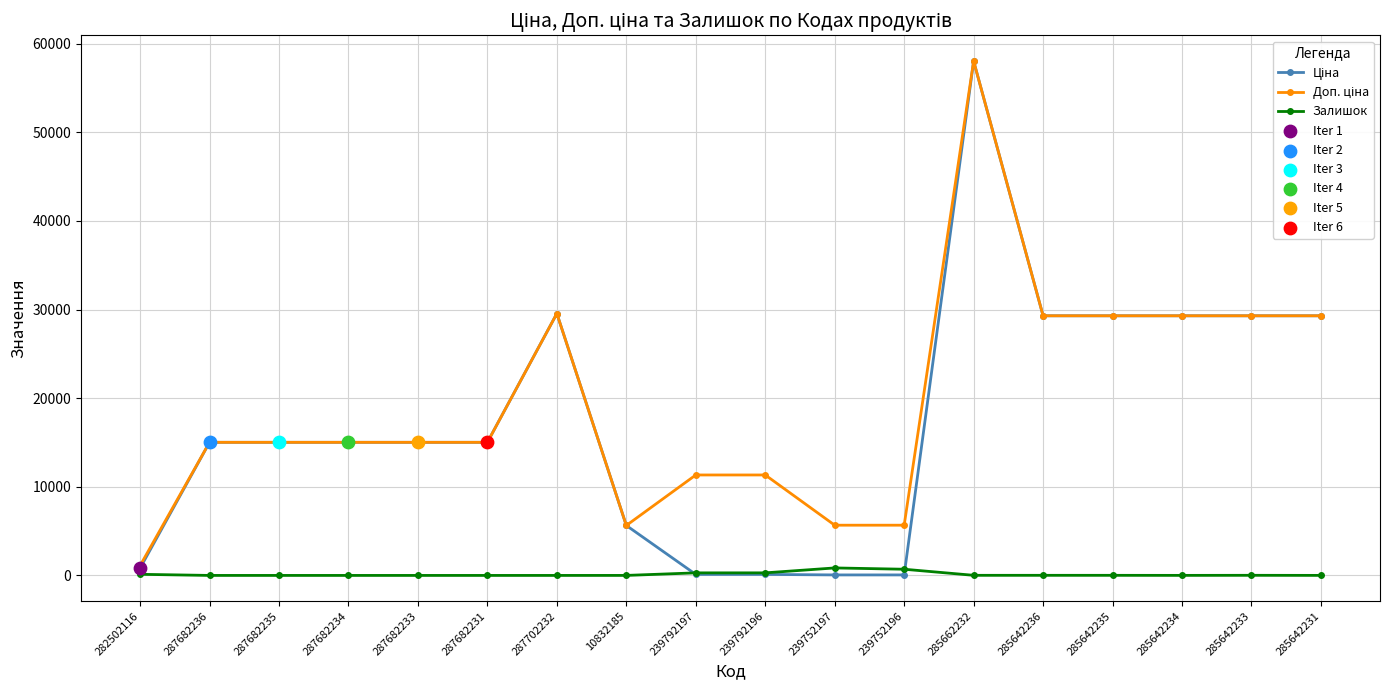

At which category is the sum across all series the highest?

285662232